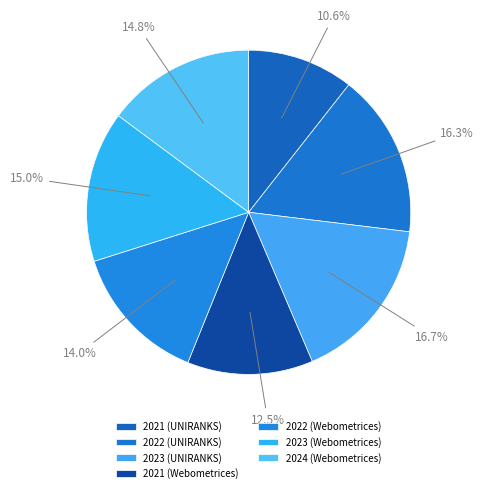

Is 2022 (UNIRANKS) the majority of the pie?

No